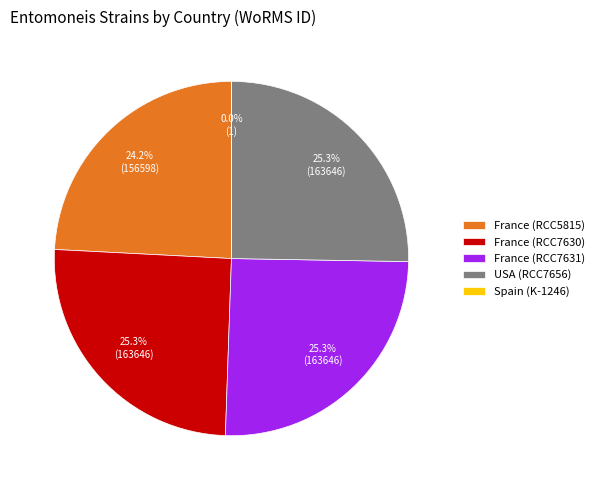

Is there a majority slice in this chart?

No